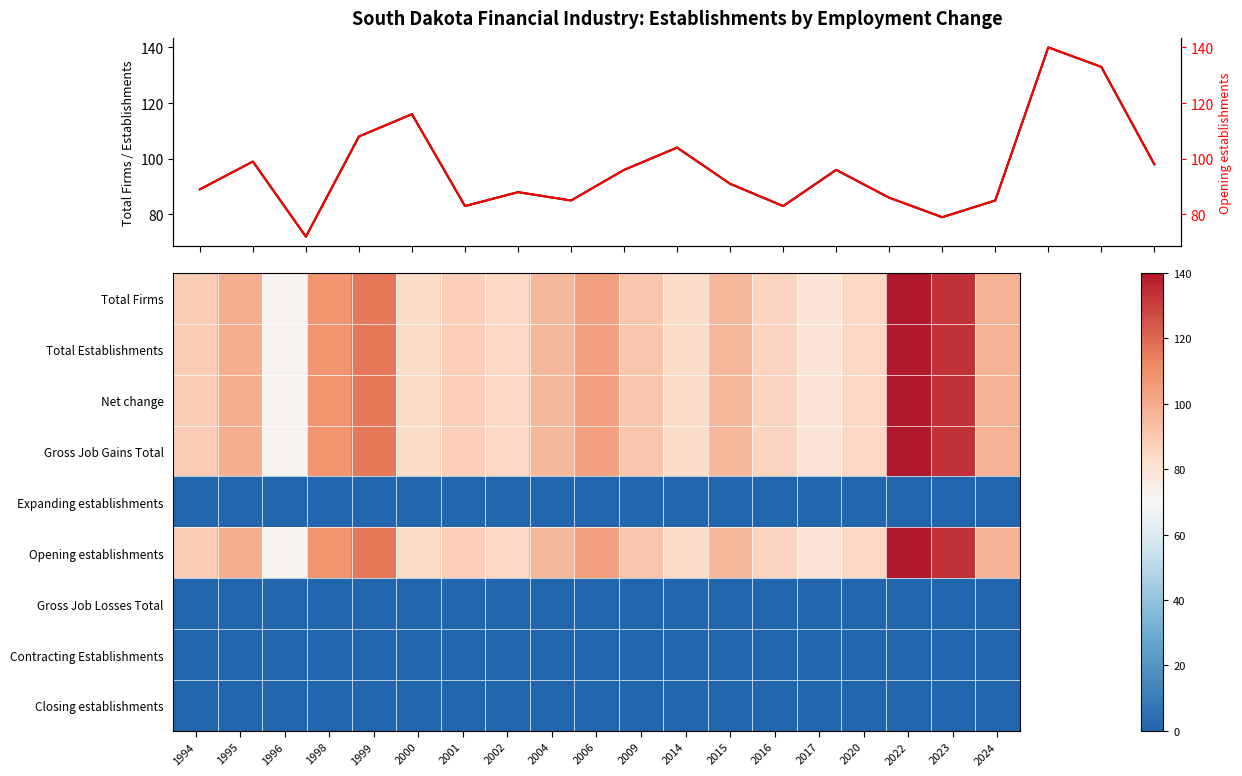

At which category is the sum across all series the highest?

2022